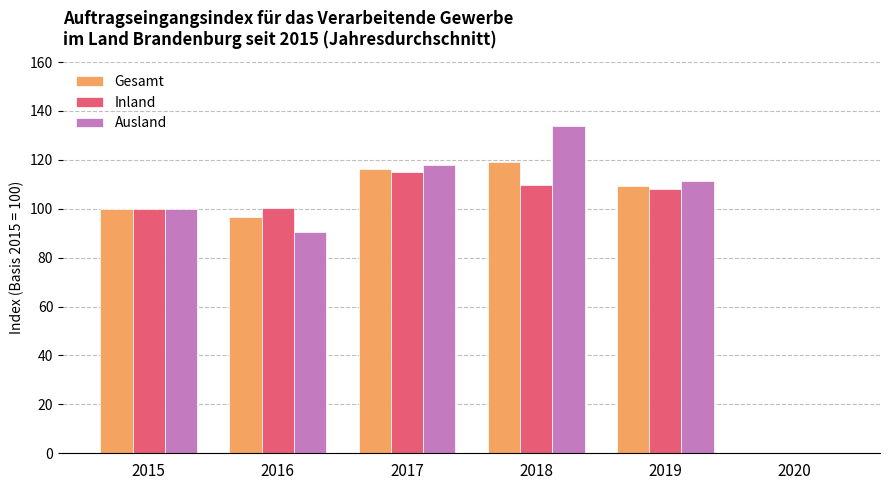

Count the number of data series in this chart.

3